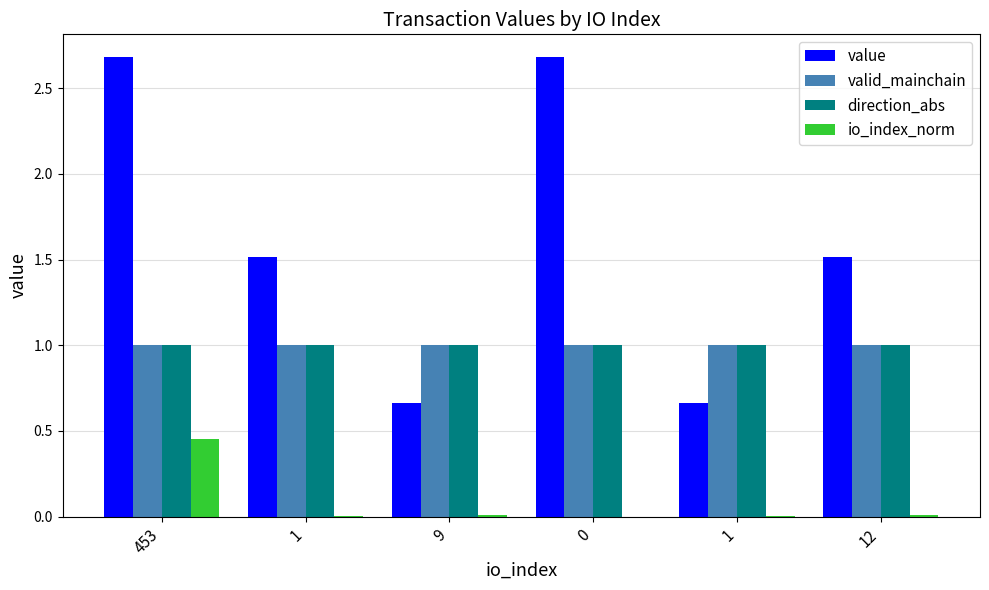

What is the value of the direction_abs bar at the 5th from the left?

1.0